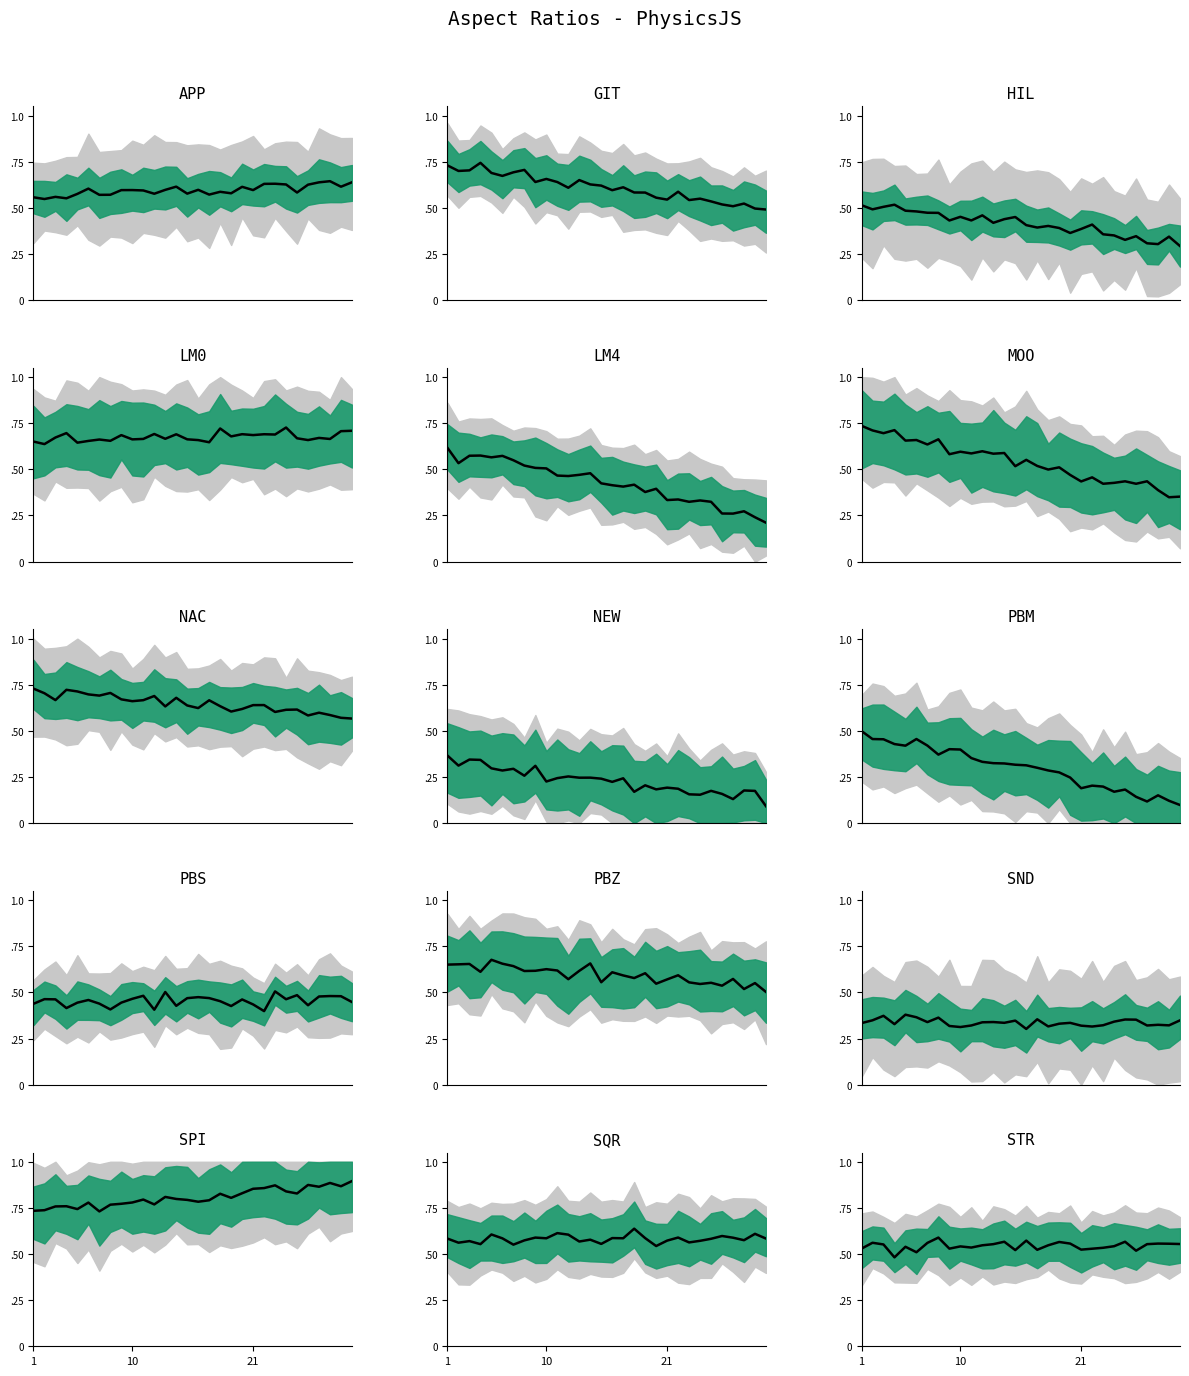

Is it true that the value at 16 is 0.2?

False